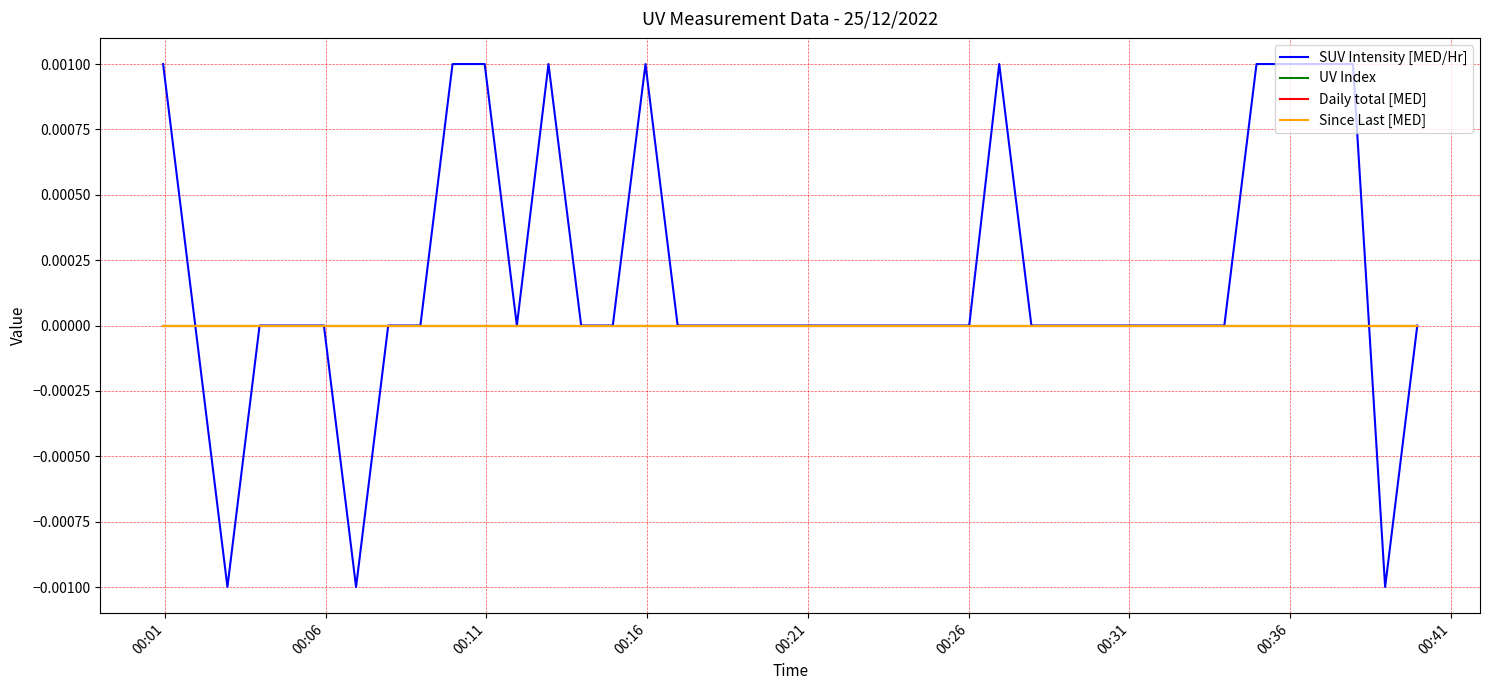

Is this an area chart (filled region under the line)?

No